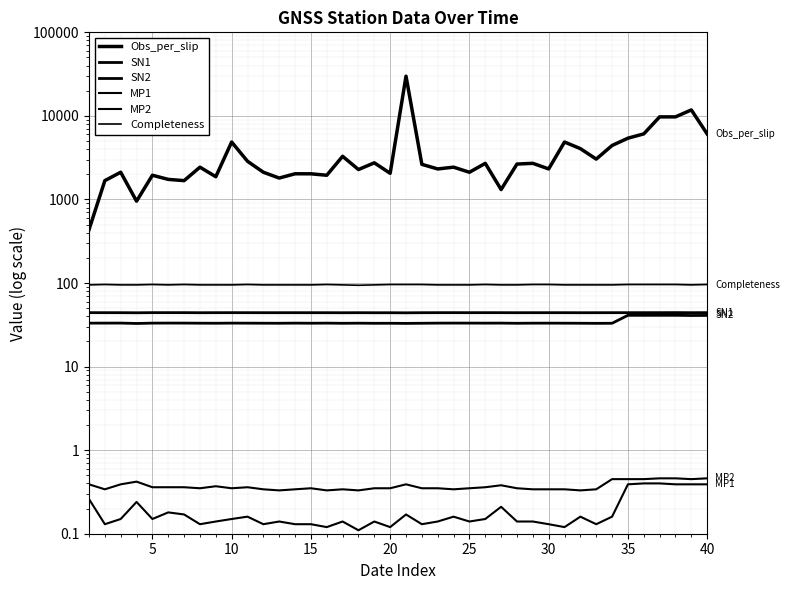

Reading right to left, what are all the values shown in this chart?

Obs_per_slip: 6080.0	11793.0	9733.0	9735.0	6091.0	5410.0	4426.0	3041.0	4057.0	4870.0	2320.0	2707.0	2653.0	1314.0	2705.0	2116.0	2435.0	2318.0	2632.0	29877.0	2056.0	2745.0	2281.0	3284.0	1948.0	2028.0	2029.0	1804.0	2117.0	2865.0	4869.0	1872.0	2434.0	1680.0	1739.0	1949.0	954.0	2117.0	1680.0	435.0
SN1: 44.2	44.2	44.3	44.2	44.2	44.2	44.2	44.1	44.1	44.2	44.2	44.2	44.1	44.2	44.2	44.2	44.2	44.2	44.1	44.0	44.1	44.1	44.2	44.1	44.1	44.1	44.2	44.1	44.1	44.2	44.2	44.2	44.1	44.2	44.2	44.2	44.0	44.2	44.2	44.2
SN2: 41.0	40.9	41.1	41.1	41.0	41.1	33.0	32.9	33.0	33.1	33.1	33.1	33.0	33.1	33.1	33.1	33.1	33.1	33.0	32.9	33.0	33.0	33.1	33.0	33.1	33.0	33.1	33.0	33.0	33.1	33.1	33.0	33.1	33.1	33.2	33.1	32.8	33.2	33.1	33.1
MP1: 0.4	0.4	0.4	0.4	0.4	0.4	0.2	0.1	0.2	0.1	0.1	0.1	0.1	0.2	0.1	0.1	0.2	0.1	0.1	0.2	0.1	0.1	0.1	0.1	0.1	0.1	0.1	0.1	0.1	0.2	0.1	0.1	0.1	0.2	0.2	0.1	0.2	0.1	0.1	0.3
MP2: 0.5	0.5	0.5	0.5	0.5	0.5	0.5	0.3	0.3	0.3	0.3	0.3	0.3	0.4	0.4	0.3	0.3	0.3	0.3	0.4	0.3	0.3	0.3	0.3	0.3	0.3	0.3	0.3	0.3	0.4	0.3	0.4	0.3	0.4	0.4	0.4	0.4	0.4	0.3	0.4
Completeness: 96.0	95.0	96.0	96.0	96.0	96.0	95.0	95.0	95.0	95.0	96.0	96.0	95.0	95.0	96.0	95.0	95.0	95.0	96.0	96.0	96.0	95.0	94.0	95.0	96.0	95.0	95.0	95.0	95.0	96.0	95.0	95.0	95.0	96.0	95.0	96.0	95.0	95.0	96.0	95.0